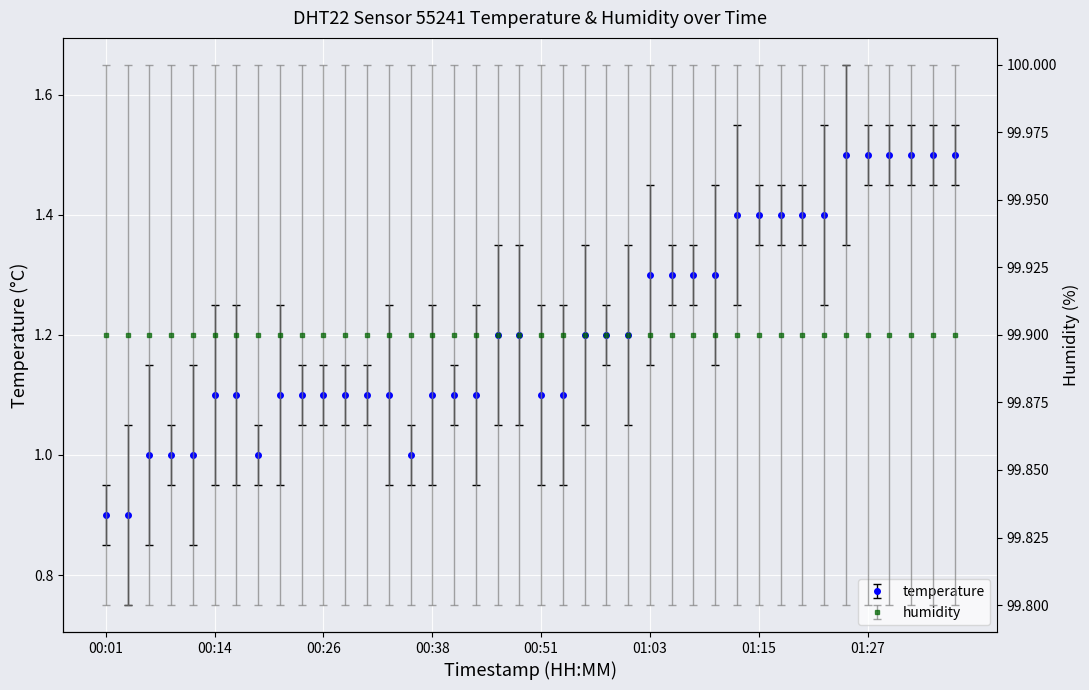

True or false: there are more than 0 points higher than both neighbors.

False